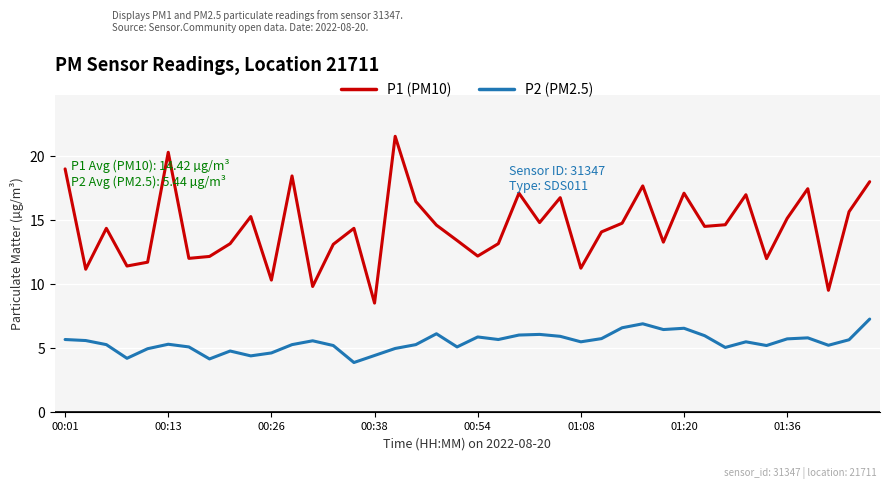

What is the difference between the maximum and minimum values in the P2 (PM2.5) series?

3.4